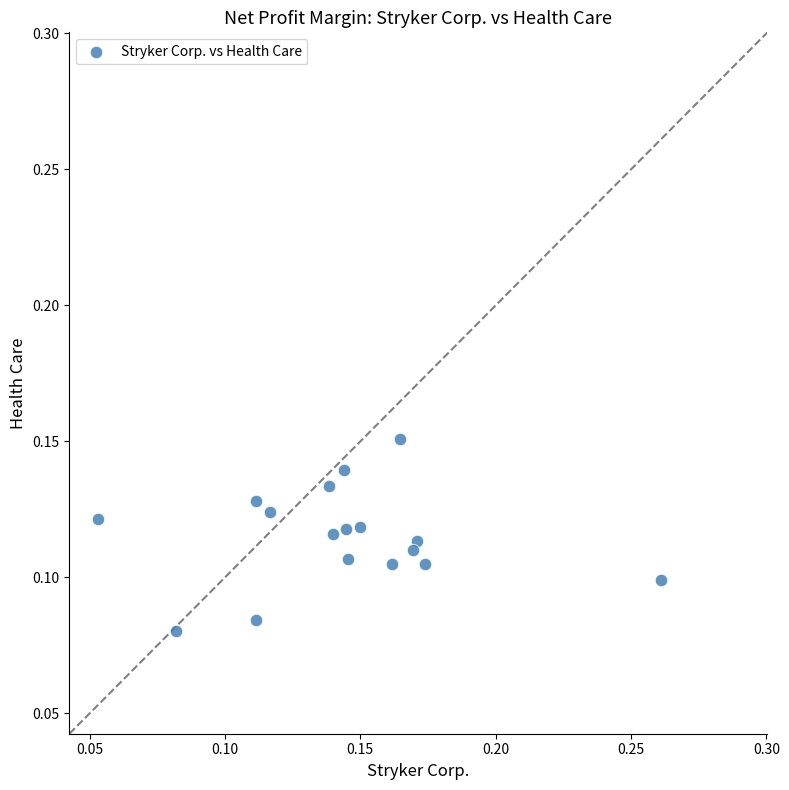

How many points are shown in the scatter plot?

17